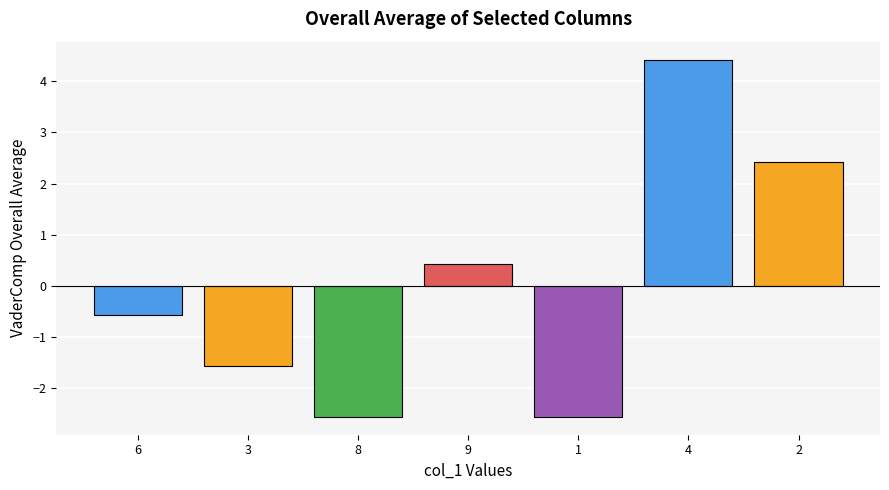

What is the value of the 6th bar from the left?

4.4